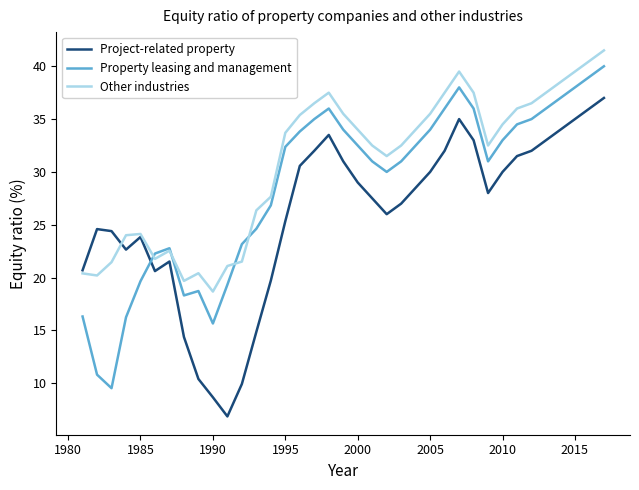

Which series has the largest total across all categories?

Other industries